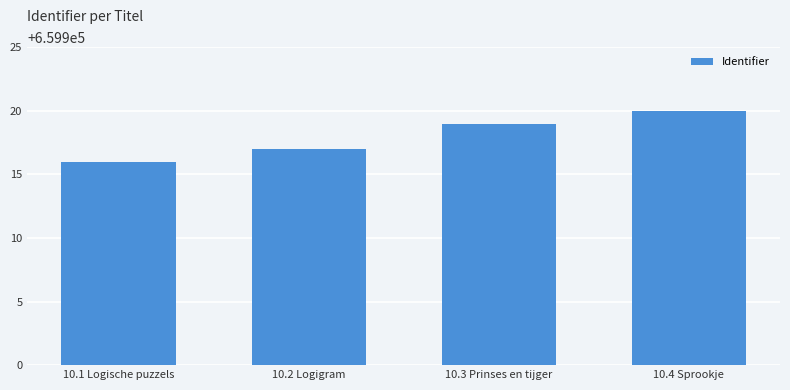

What is the difference between the maximum and minimum values?

4